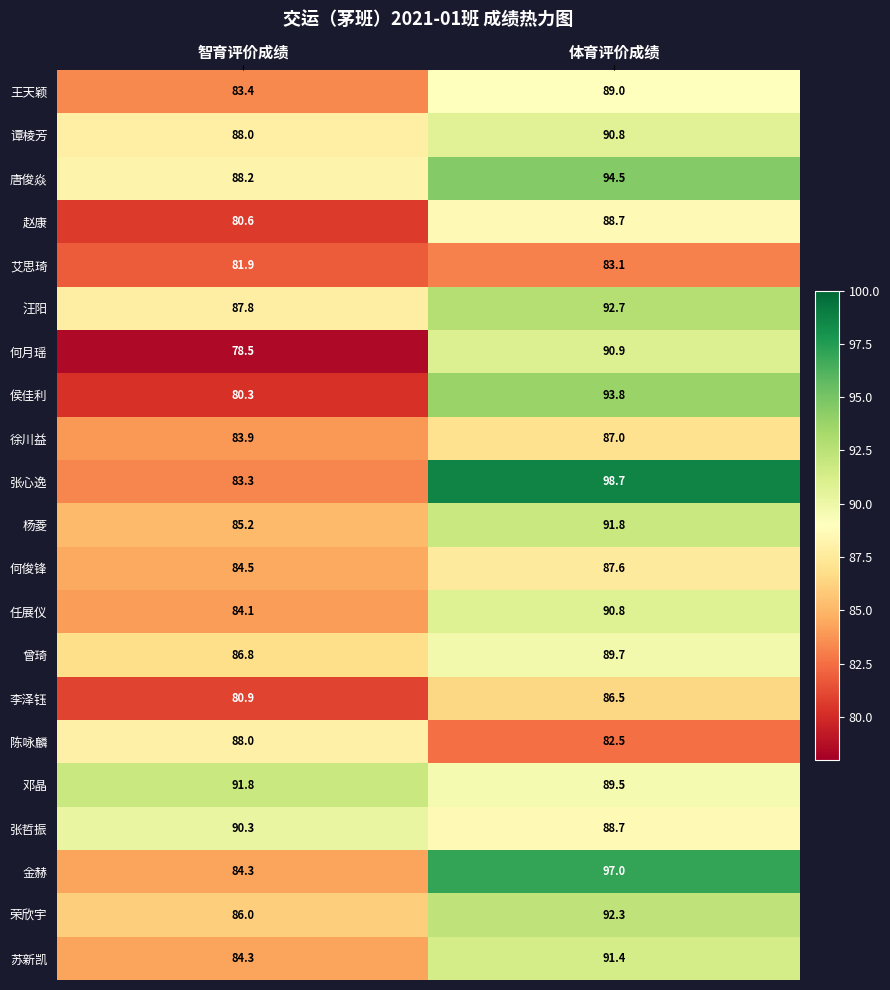

At which label does 杨菱 first exceed 91?

体育评价成绩